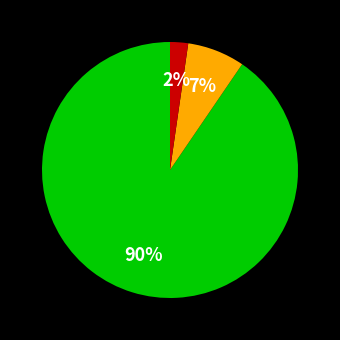

Is there a majority slice in this chart?

Yes